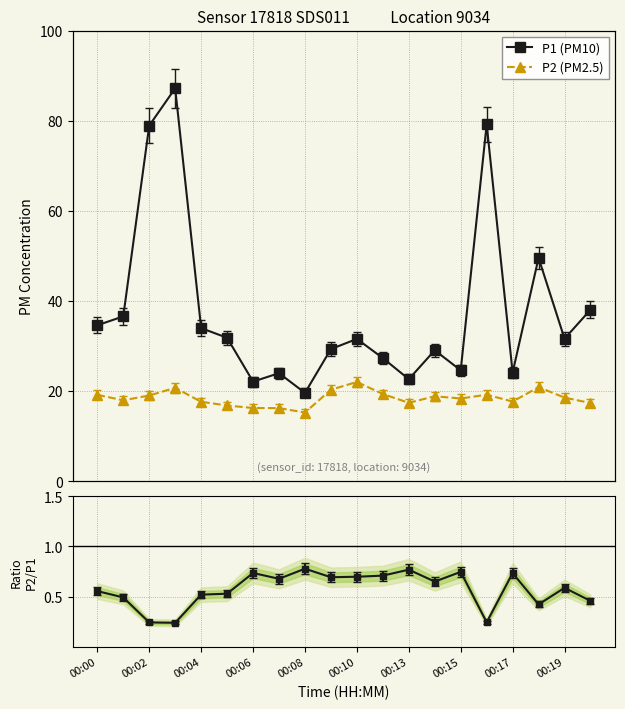

In P1 (PM10), how many points are higher than both neighbors (excluding endpoints)?

6